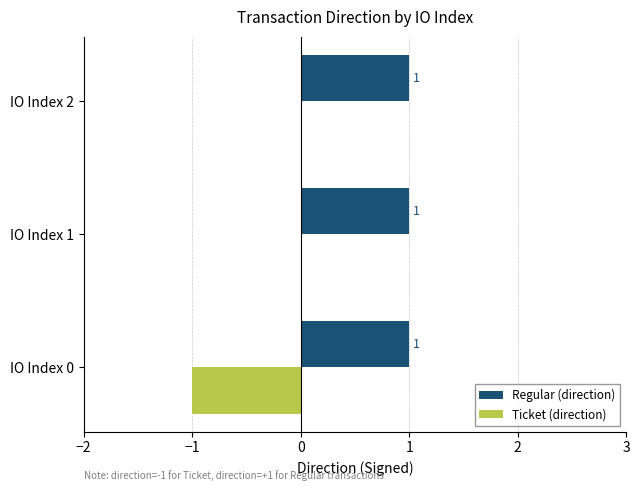

The value of Ticket (direction) at IO Index 0 is -1. True or false?

True